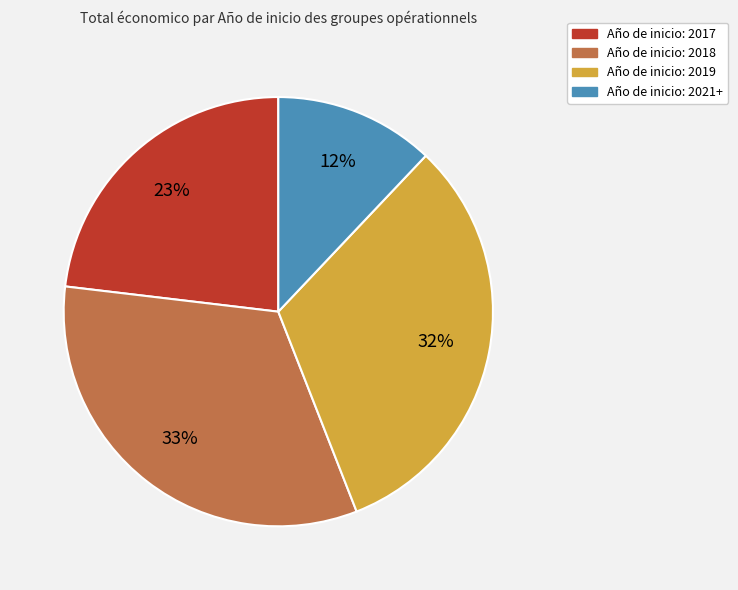

To the nearest percent, what is the difference between the largest and smallest slice percentages?

21%